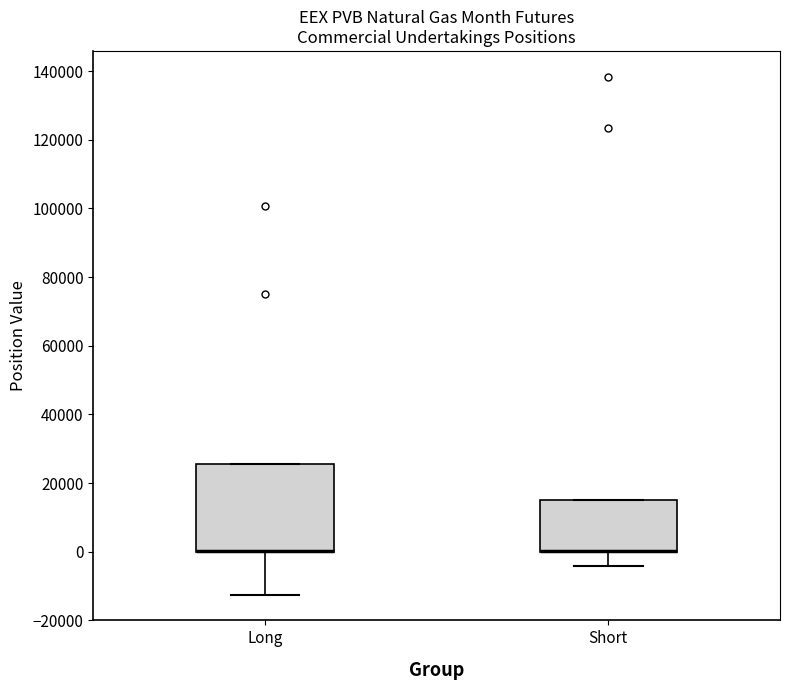

Reading left to right, transcribe this box plot: for each box, give where its median line is, the range the box spans, and where its two whiskers end, as read against the y-axis. The values are not printed on the chart, so give them approximately, as read against the axis.

Long: median 0 (drawn on the box's lower edge), box 0 to 26000, whiskers -12000 to 26000
Short: median 0 (drawn on the box's lower edge), box 0 to 16000, whiskers -4000 to 16000